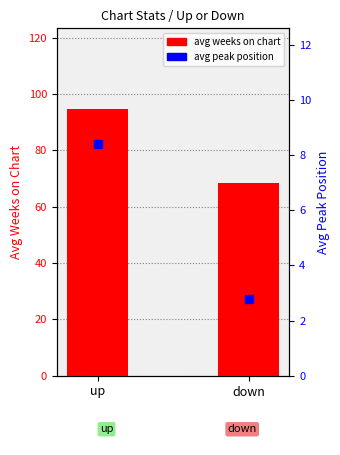

Which series contains the lowest Y value?

avg peak position